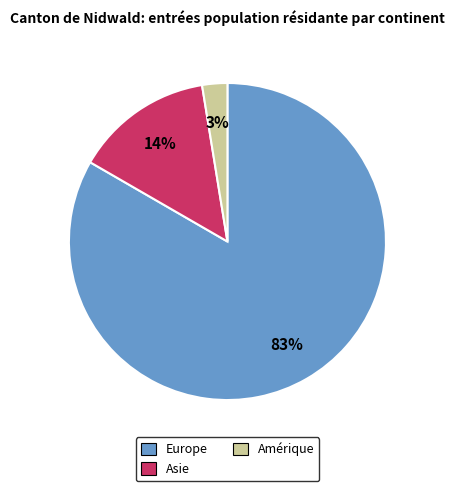

Which category has the biggest portion of the pie?

Europe